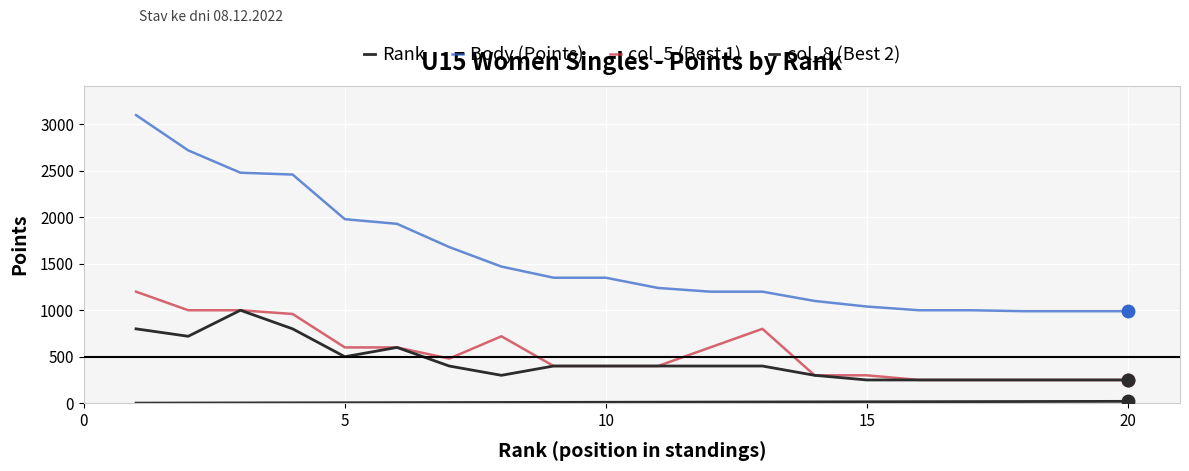

How many lines are shown in the chart?

4